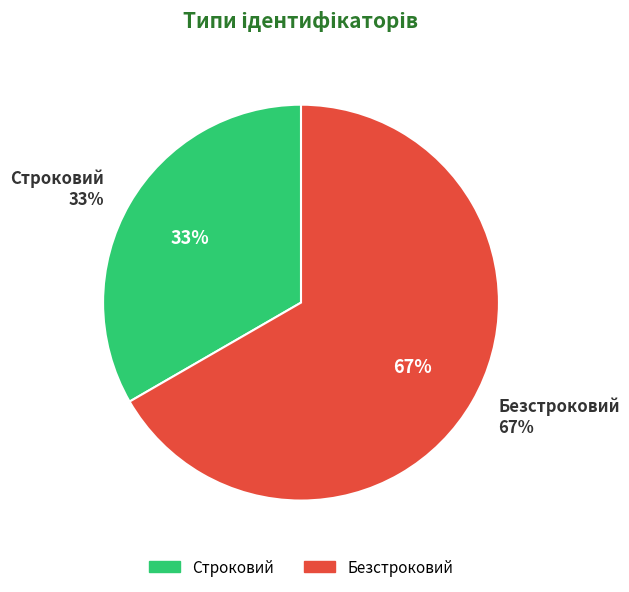

Count the number of slices in the pie.

2